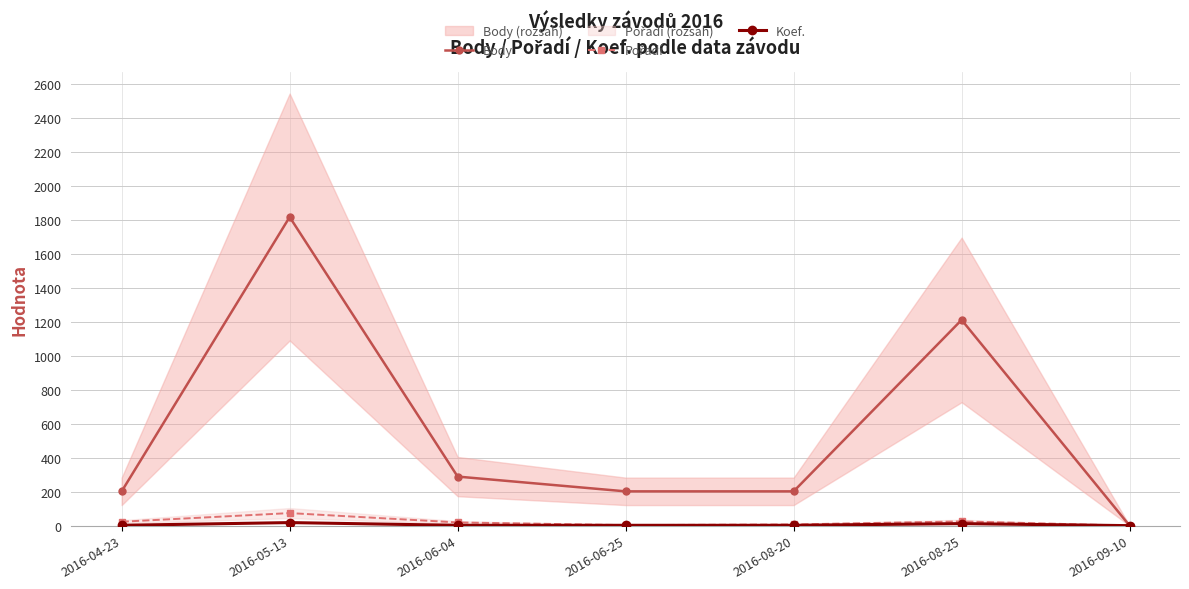

How many Koef. values are between 2 and 12?

5